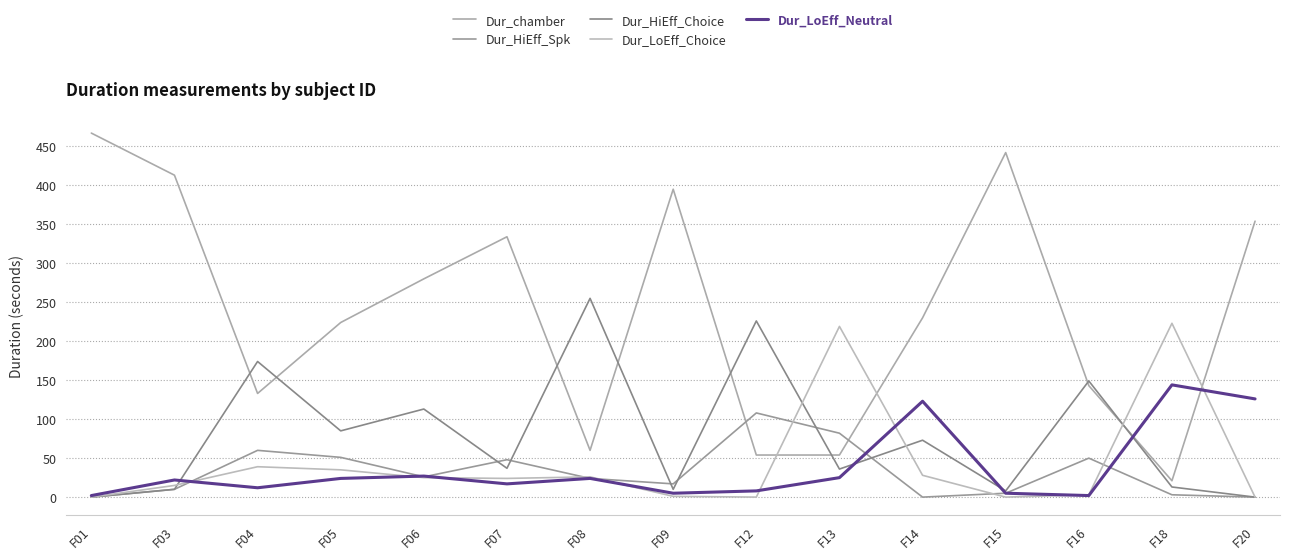

At which label does Dur_LoEff_Neutral reach its peak?

F18